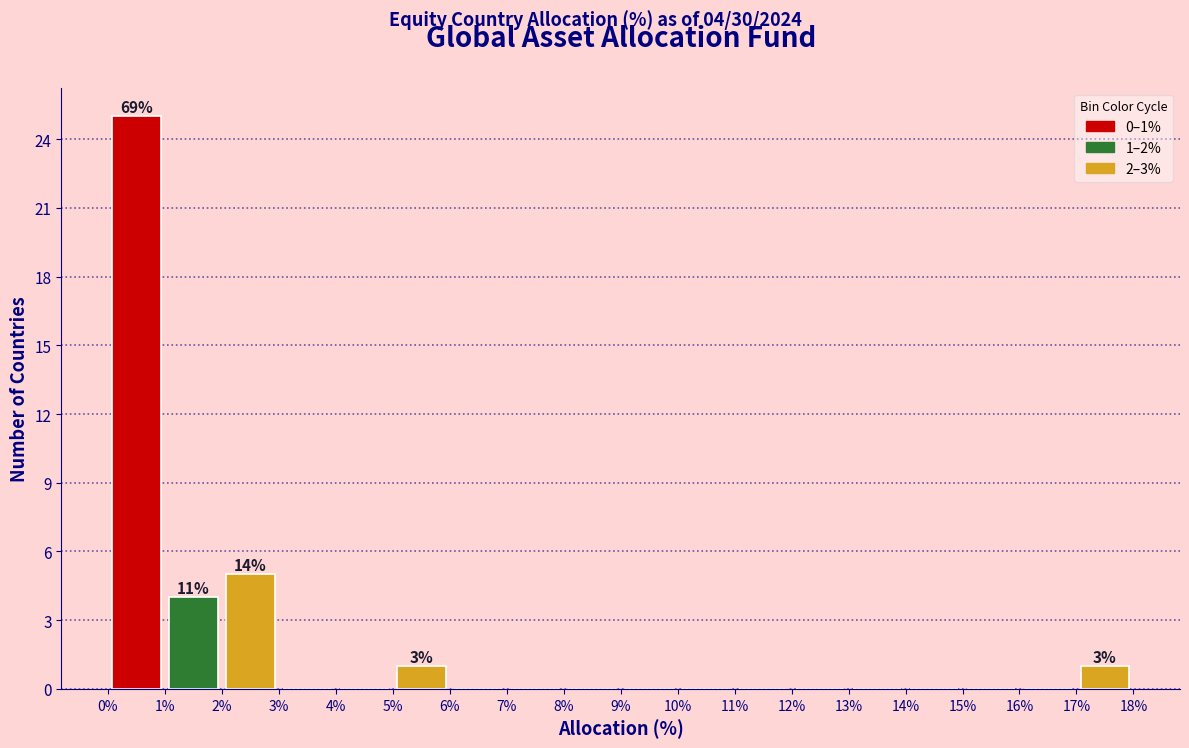

Over which range of the x-axis is the bar tallest?

0% to 1%